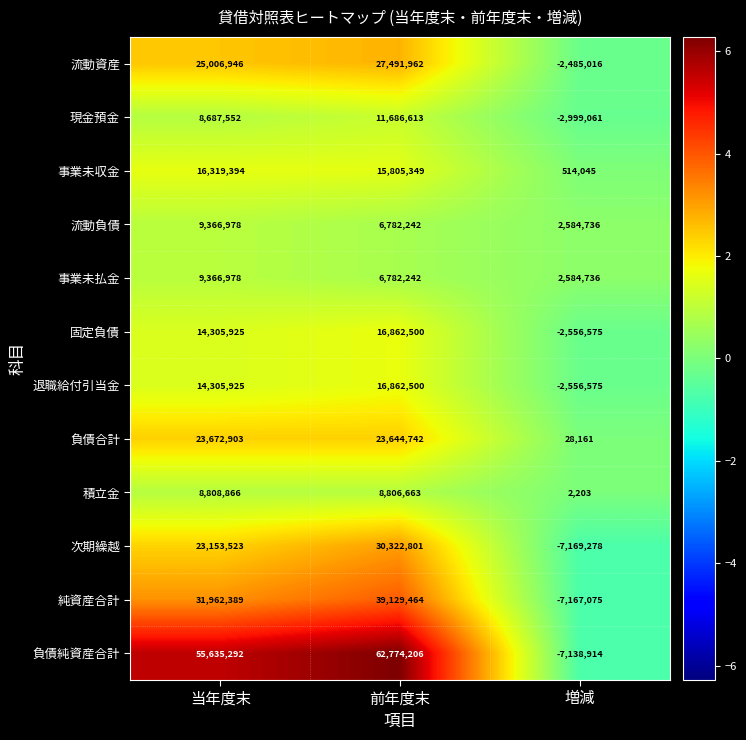

At which category is the sum across all series the highest?

前年度末